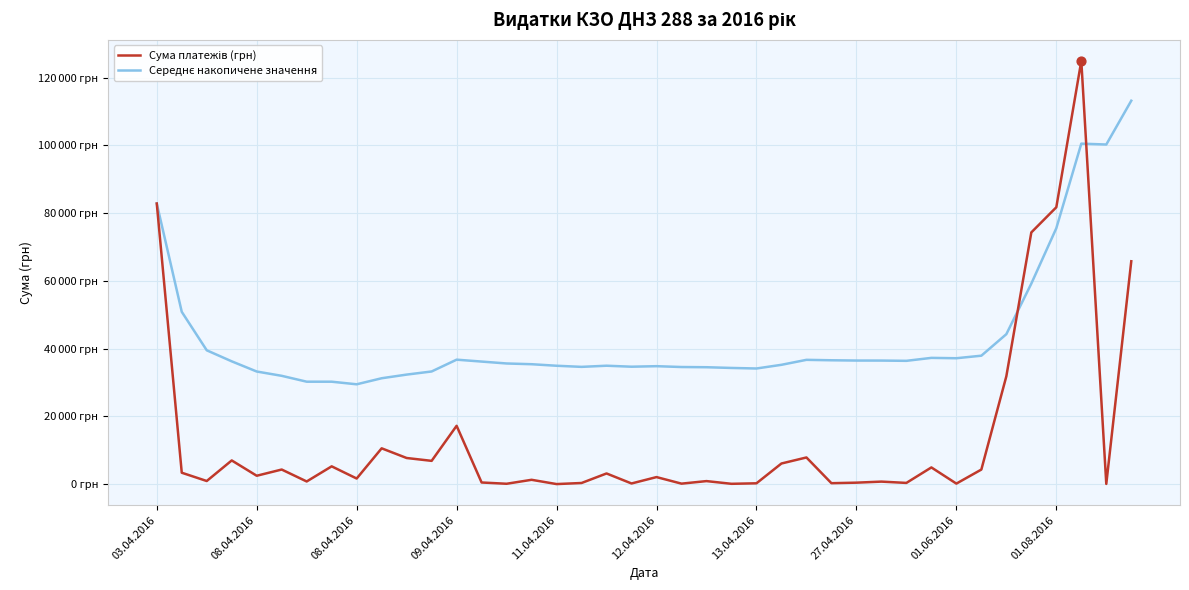

Which series has the largest total across all categories?

Середнє накопичене значення